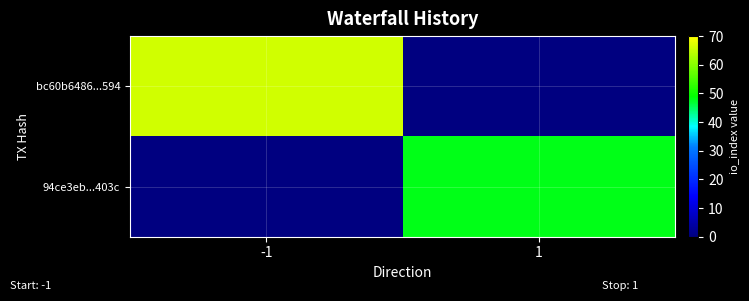

Which series has the largest total across all categories?

bc60b6486...594